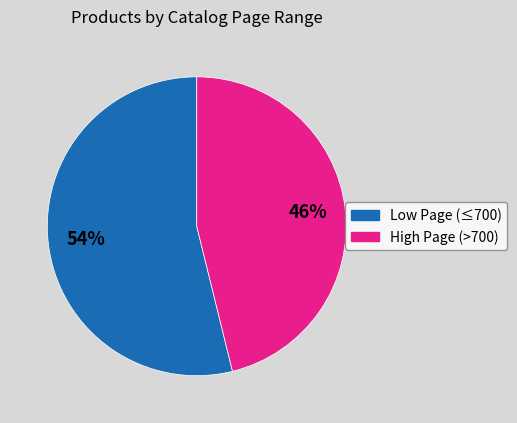

To the nearest percent, what is the average slice percentage?

50%